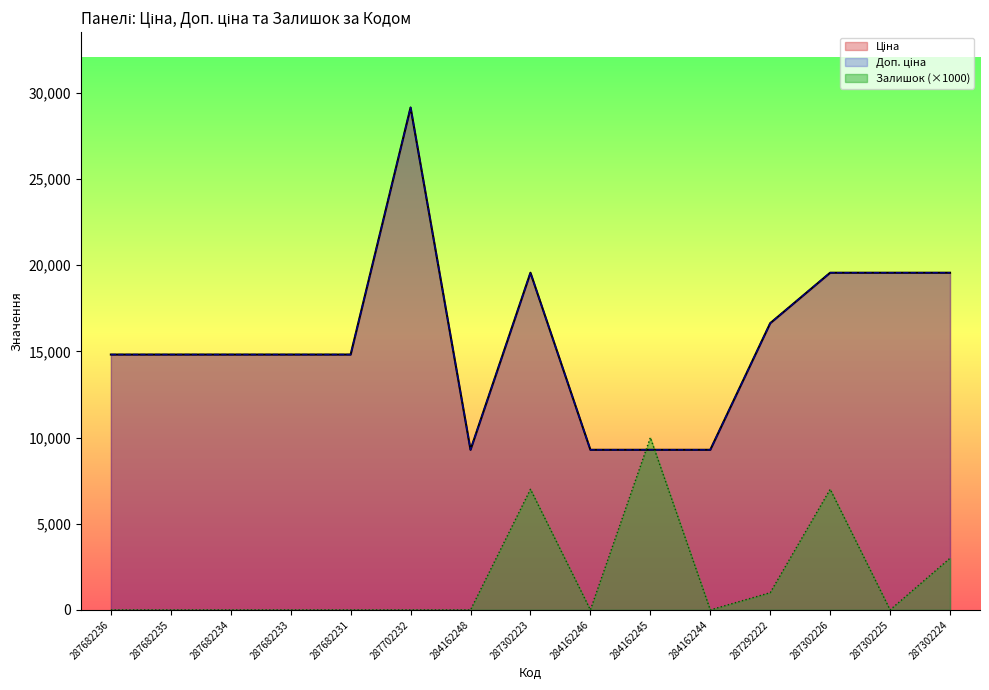

Is the value of Залишок at 287292222 greater than the value of Доп. ціна at 287682235?

No